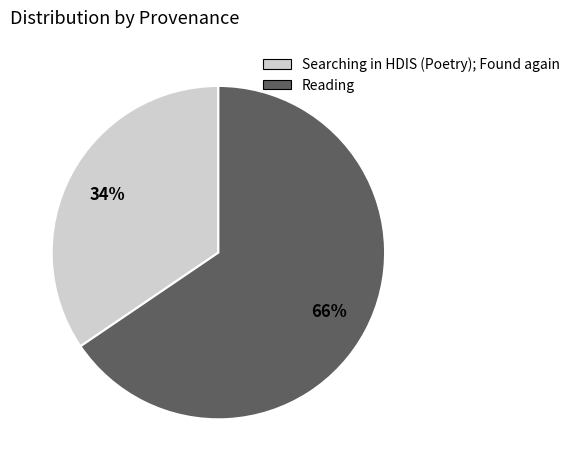

The Reading slice represents 66% of the pie. True or false?

True